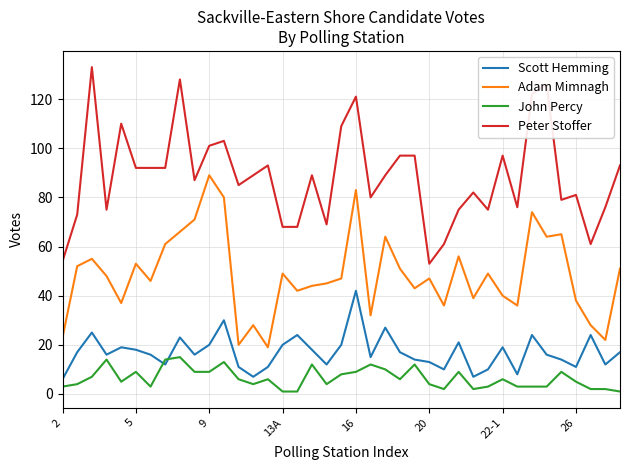

What is the difference between the maximum and minimum values in the Adam Mimnagh series?

70